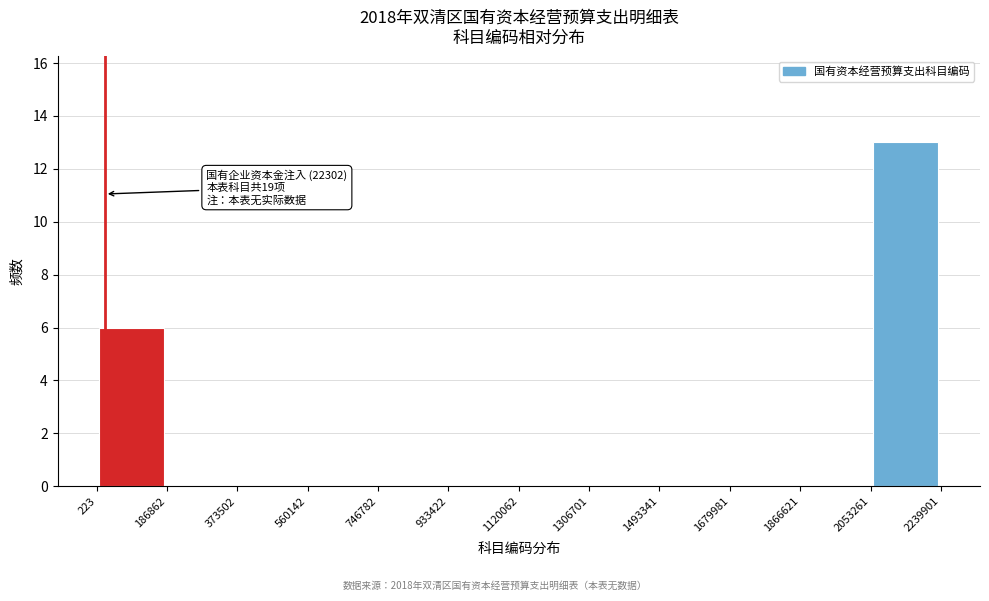

Over which range of the x-axis is the bar tallest?

2053261 to 2239901